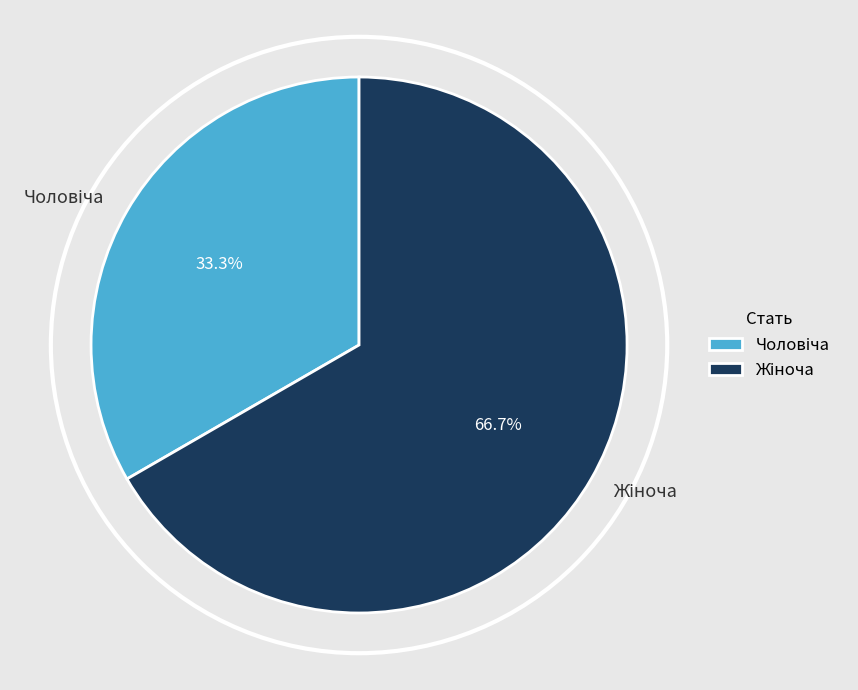

How many segments does this pie chart have?

2